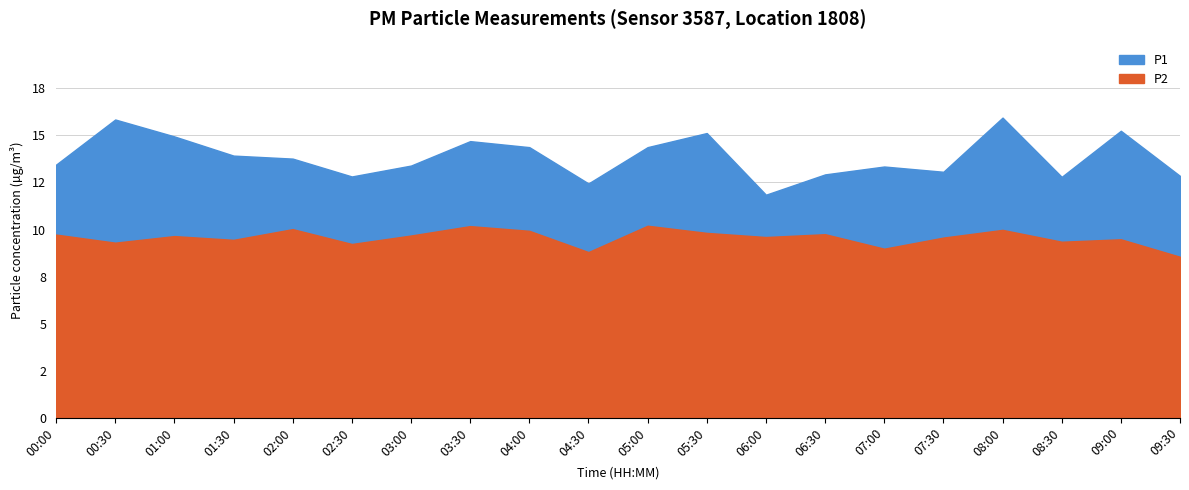

List the series in order of their peak value, lowest first.

P2, P1